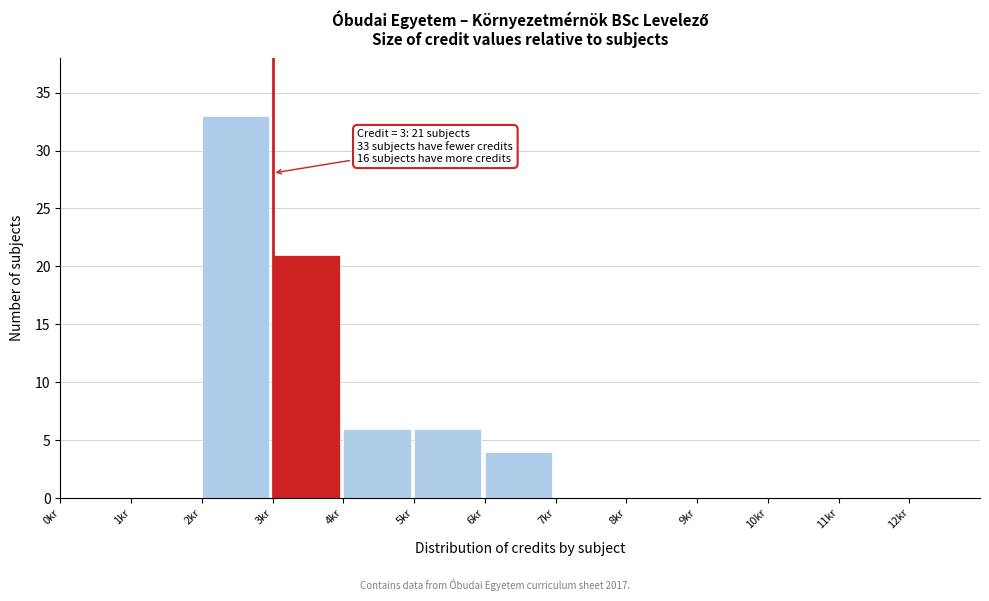

Which range on the x-axis has the tallest bar?

2 to 3